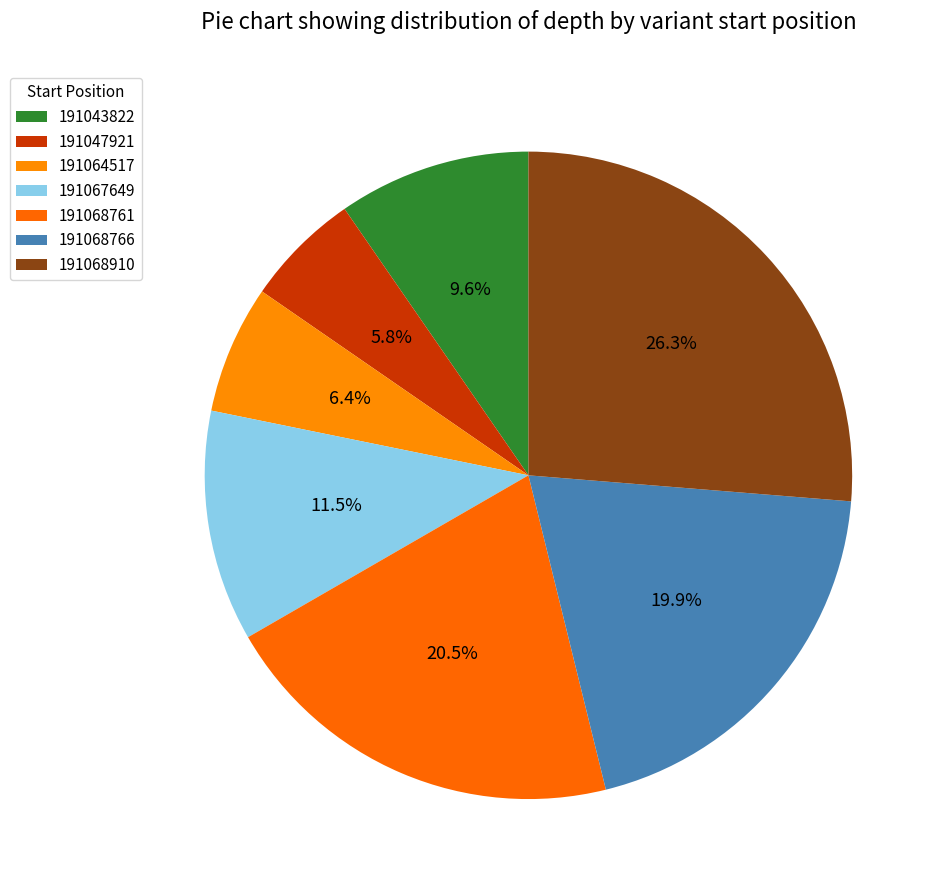

Count the number of slices in the pie.

7